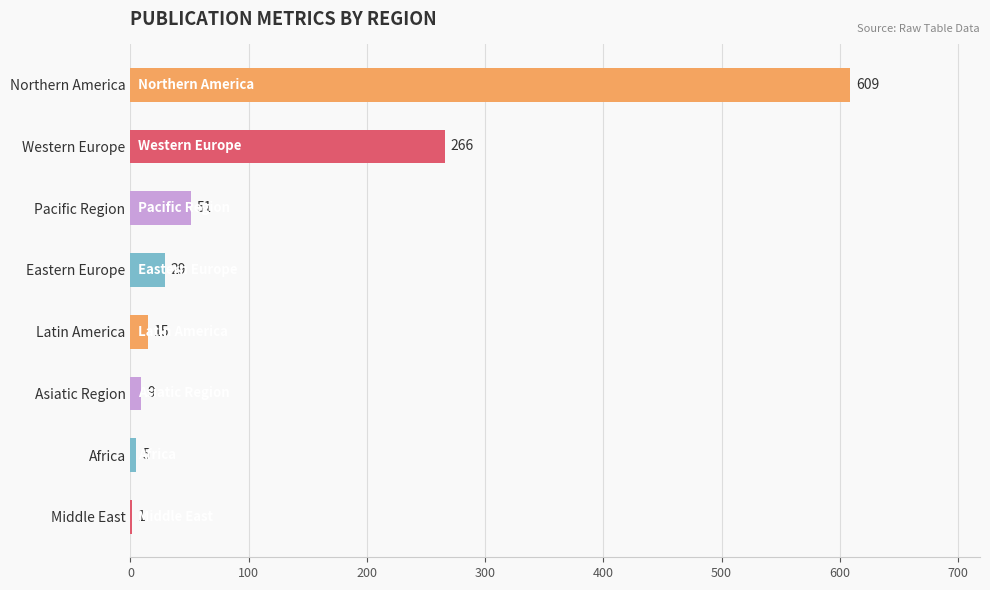

What is the sum of all values?

985